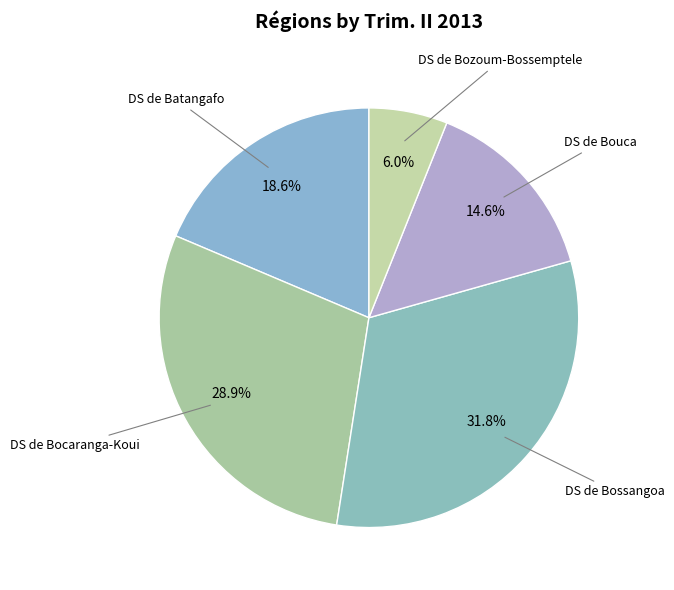

Is there any slice that represents more than half of the pie?

No